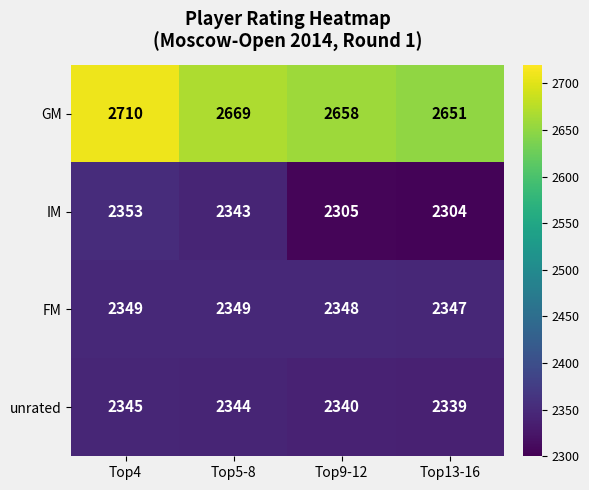

Rank the categories by unrated value from lowest to highest.

Top13-16, Top9-12, Top5-8, Top4